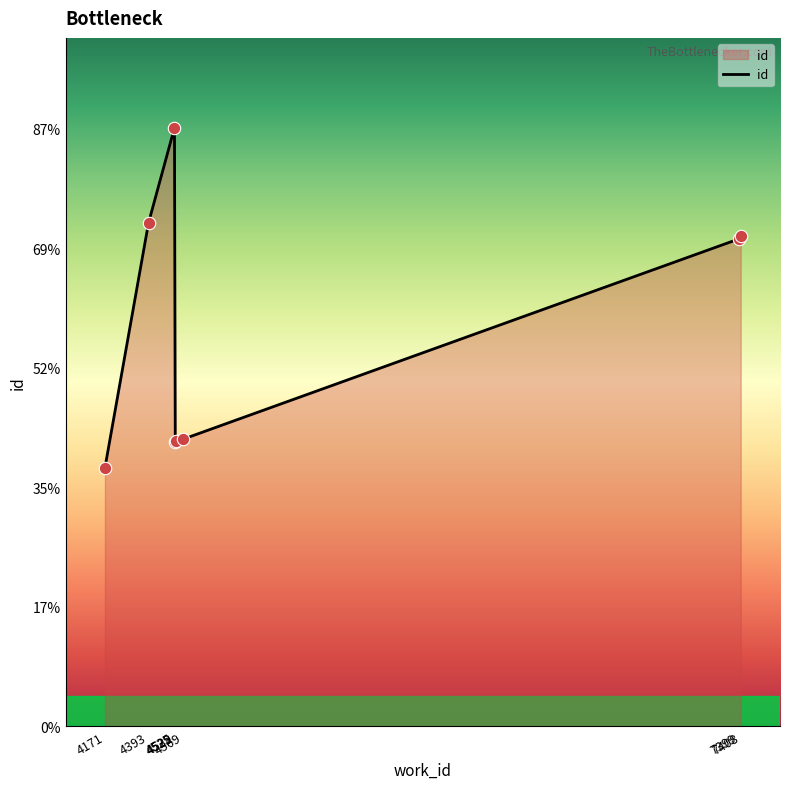

What is the ratio of the value at 4532 to the value at 4525?

0.5